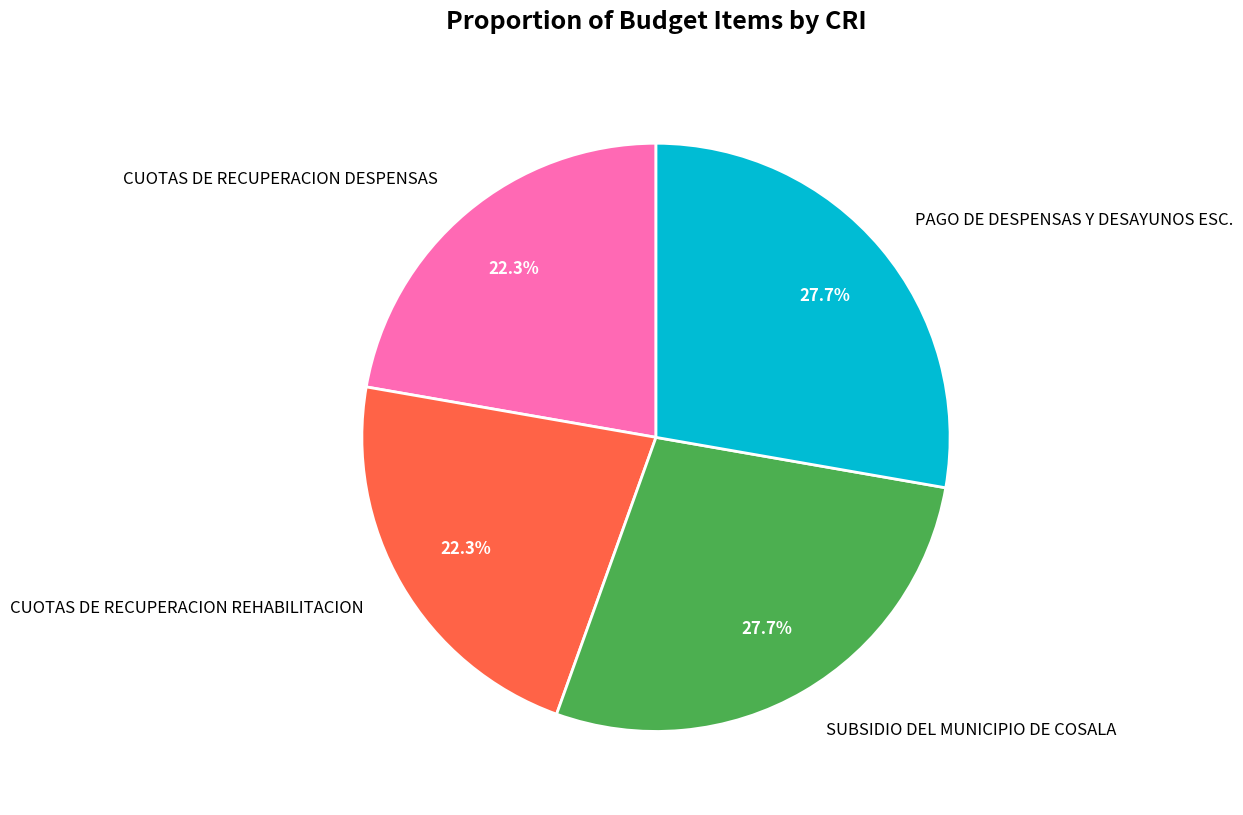

To the nearest percent, what is the difference between the largest and smallest slice percentages?

5%